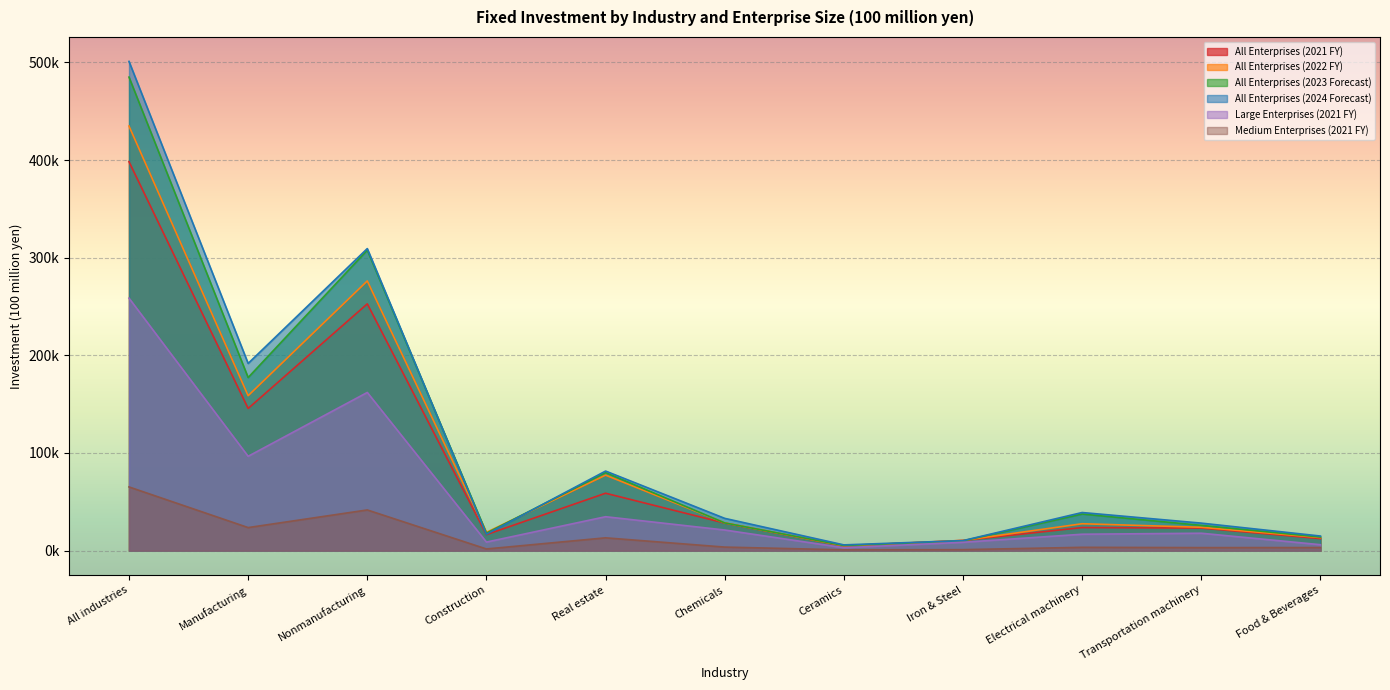

Which series changed the most between All industries and Transportation machinery?

All Enterprises (2024 Forecast)